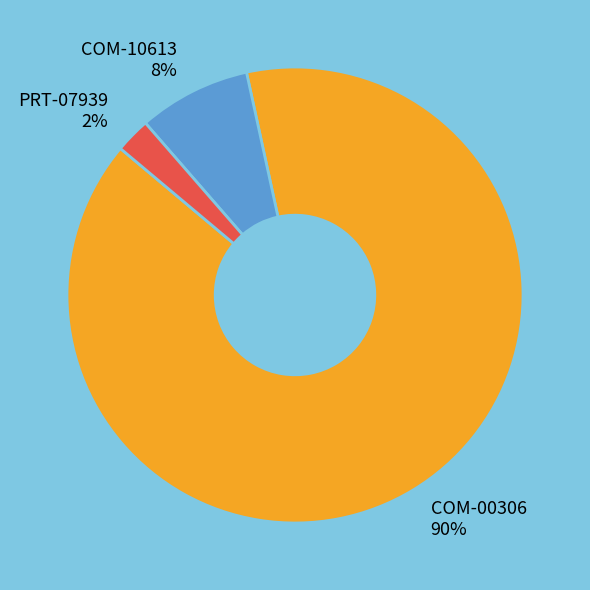

Between PRT-07939 and COM-00306, which is larger?

COM-00306